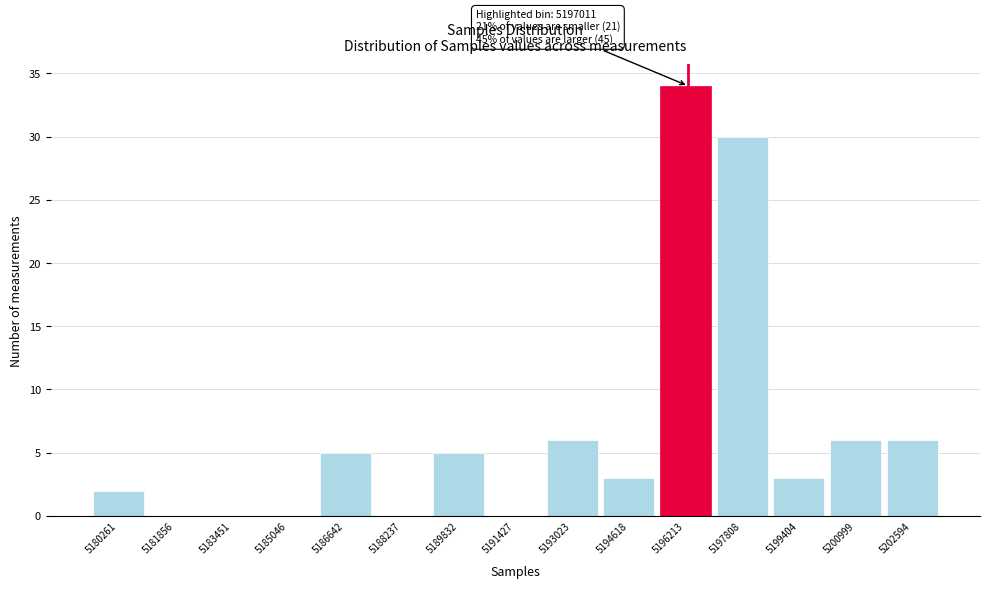

Reading left to right, extract all data points from this chart.

5180261=2	5181856=0	5183451=0	5185046=0	5186642=5	5188237=0	5189832=5	5191427=0	5193023=6	5194618=3	5196213=34	5197808=30	5199404=3	5200999=6	5202594=6